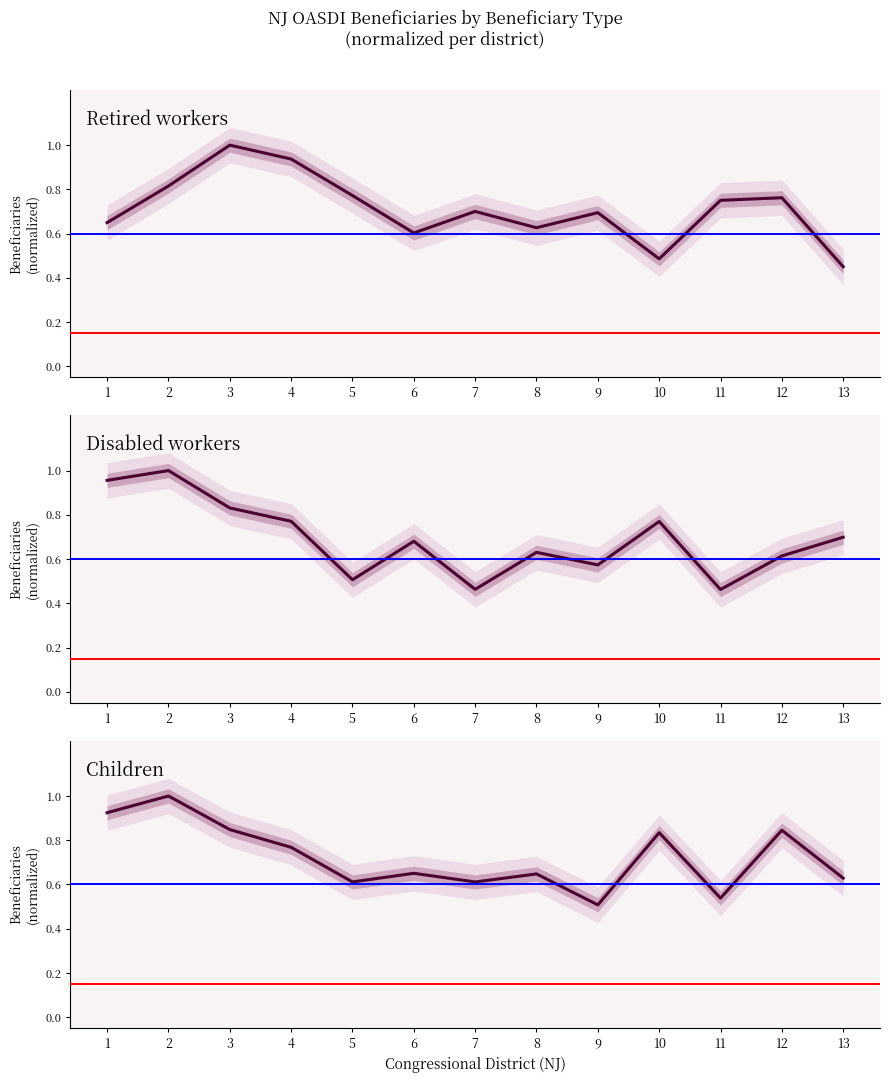

List the series in order of their overall mean, lowest first.

Disabled workers, Retired workers, Children